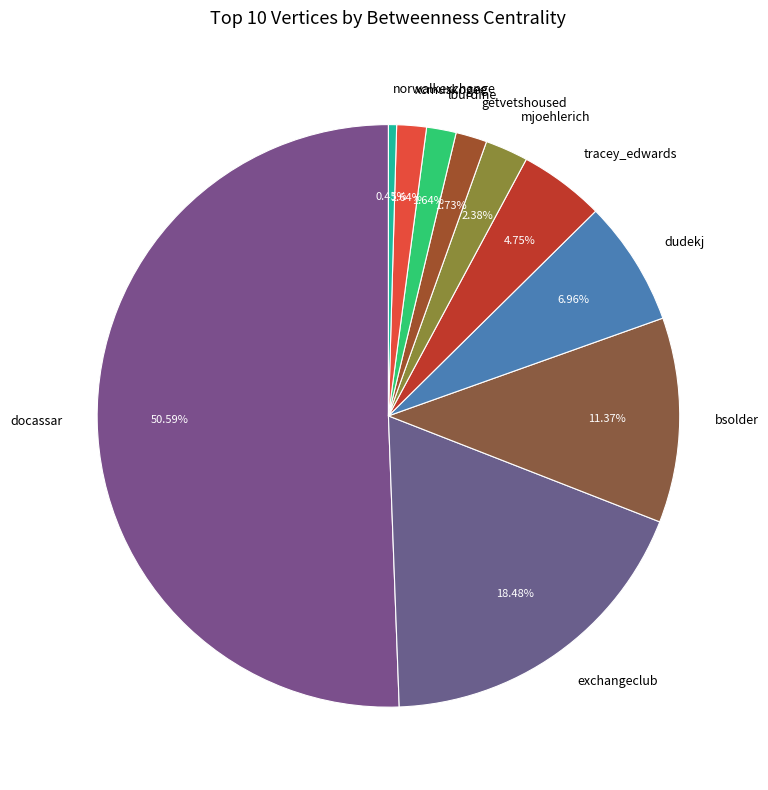

Which category accounts for the majority?

docassar